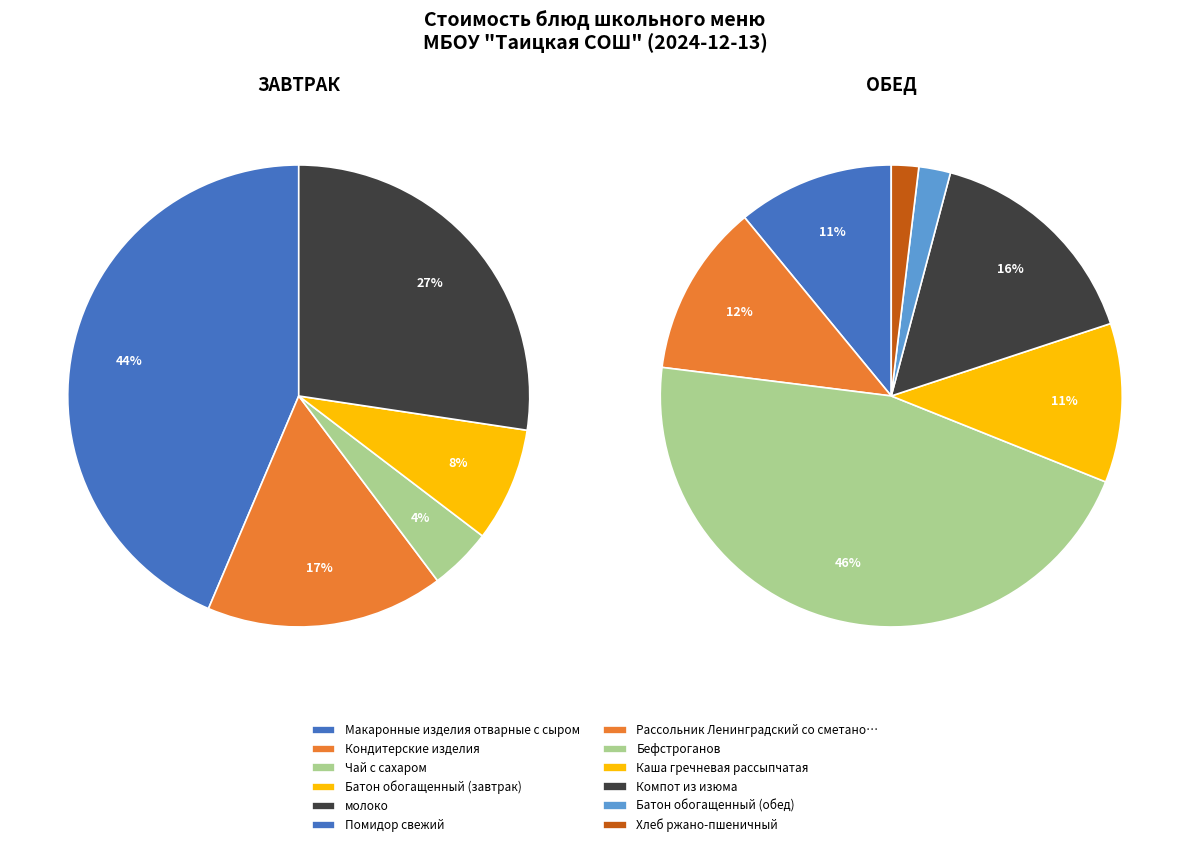

Is there any slice that represents more than half of the pie?

No